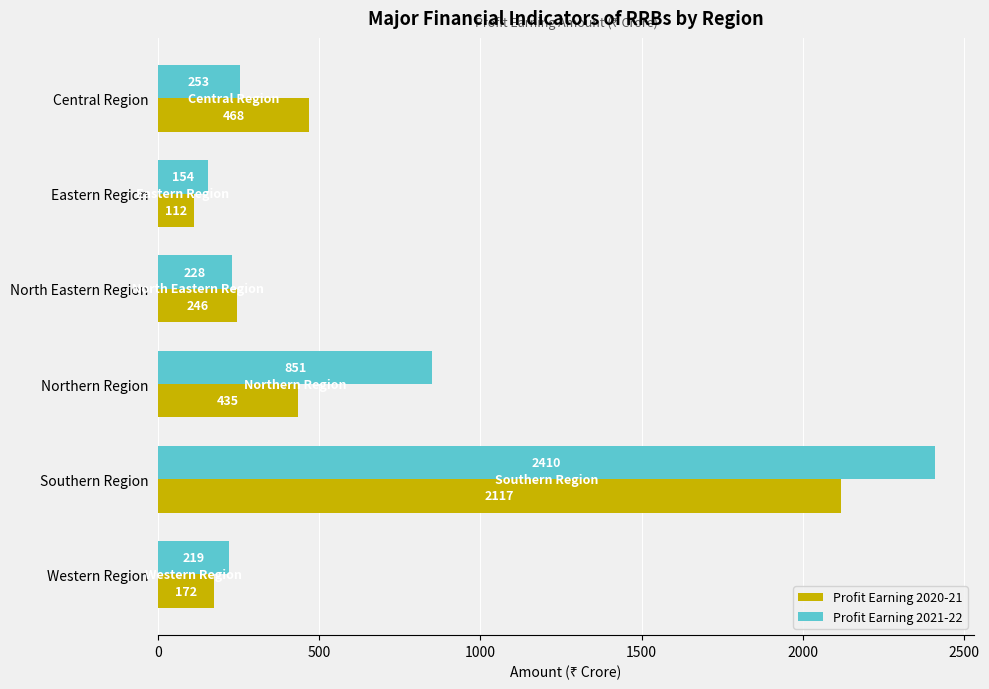

What is the difference between the highest and lowest values at Northern Region?

416